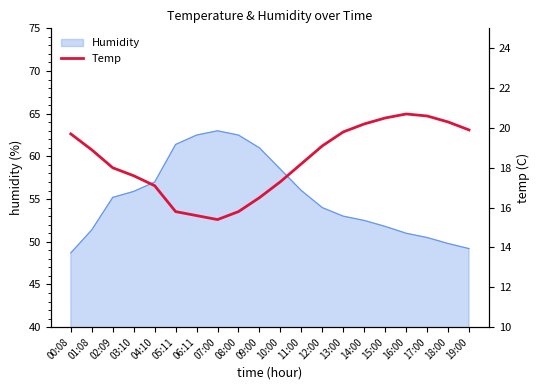

Is it true that Humidity equals 48.7 at 00:08?

True